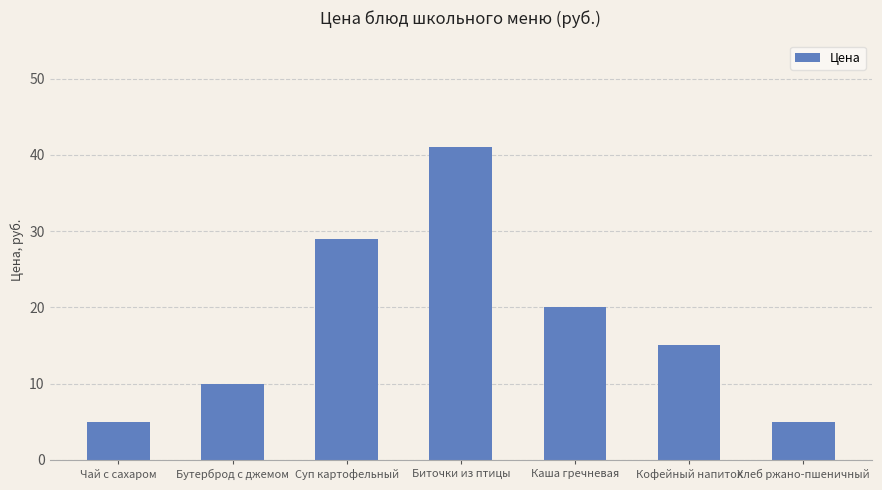

What is the value of the 4th bar from the left?

41